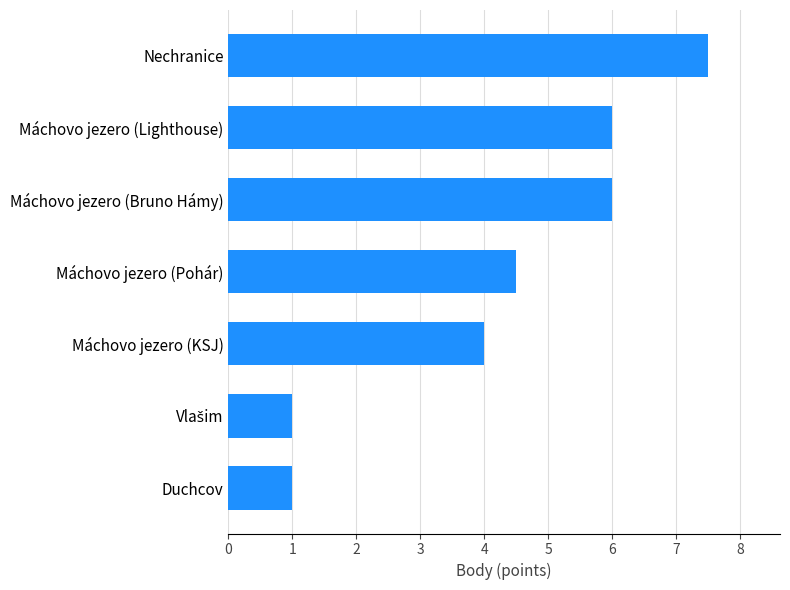

Which label corresponds to the largest value in the chart?

Nechranice